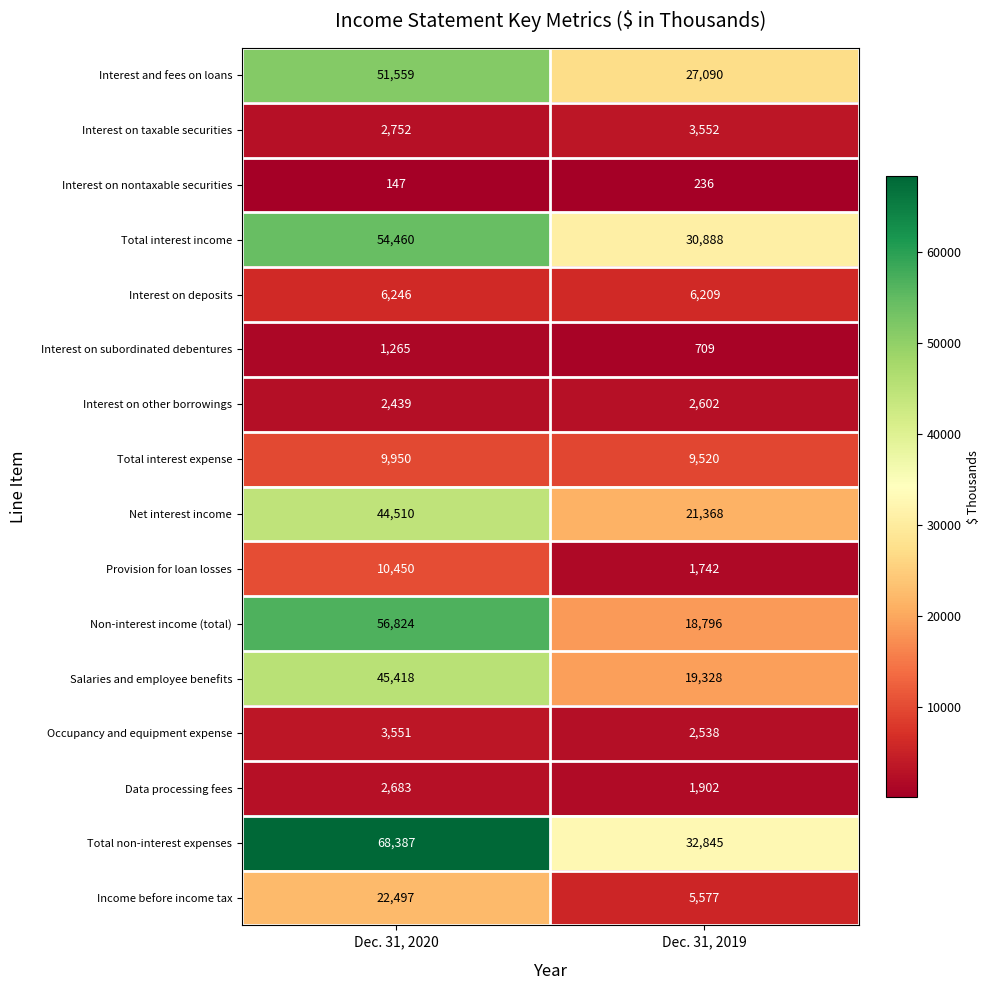

Which series has the largest range (max minus min)?

Non-interest income (total)